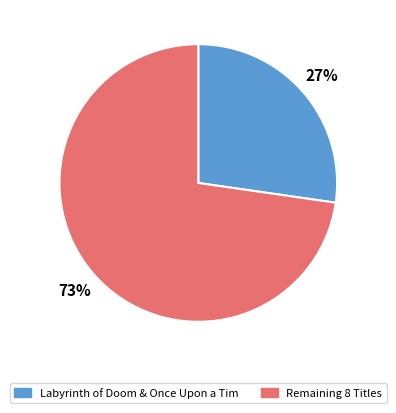

Does any single category account for the majority?

Yes